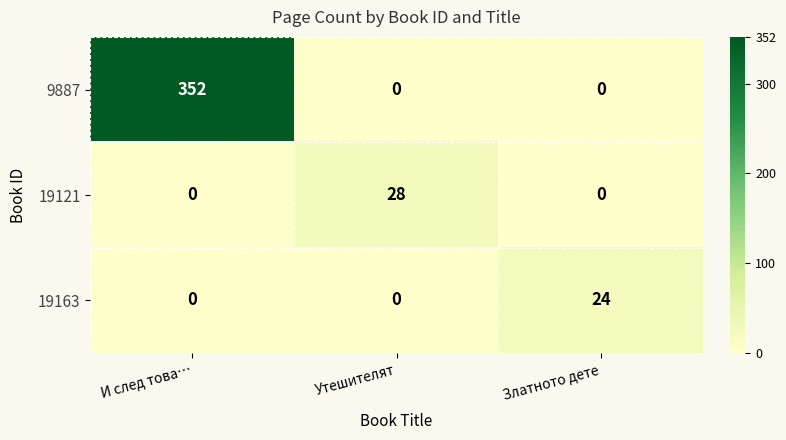

Which series has the largest total across all categories?

9887